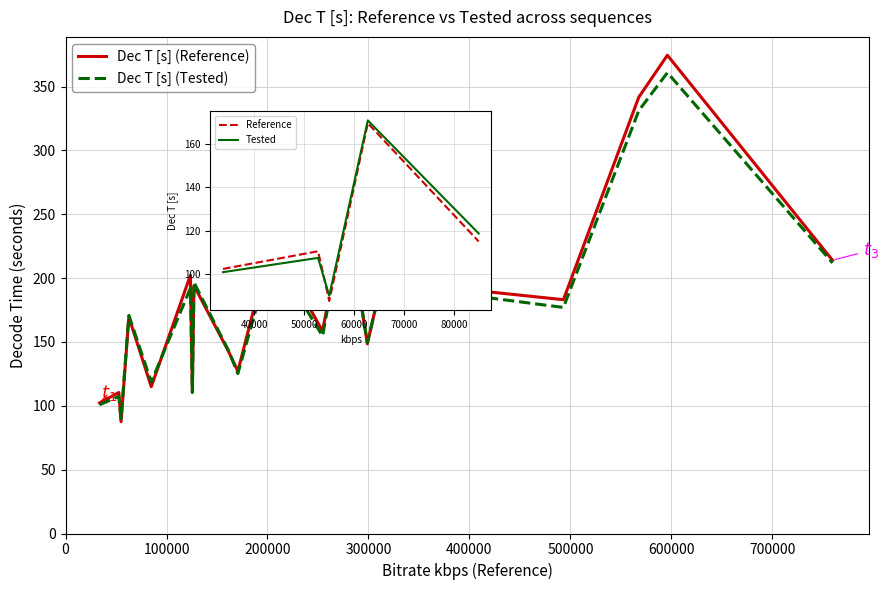

Which series has the widest spread of values?

Dec T [s] (Reference)